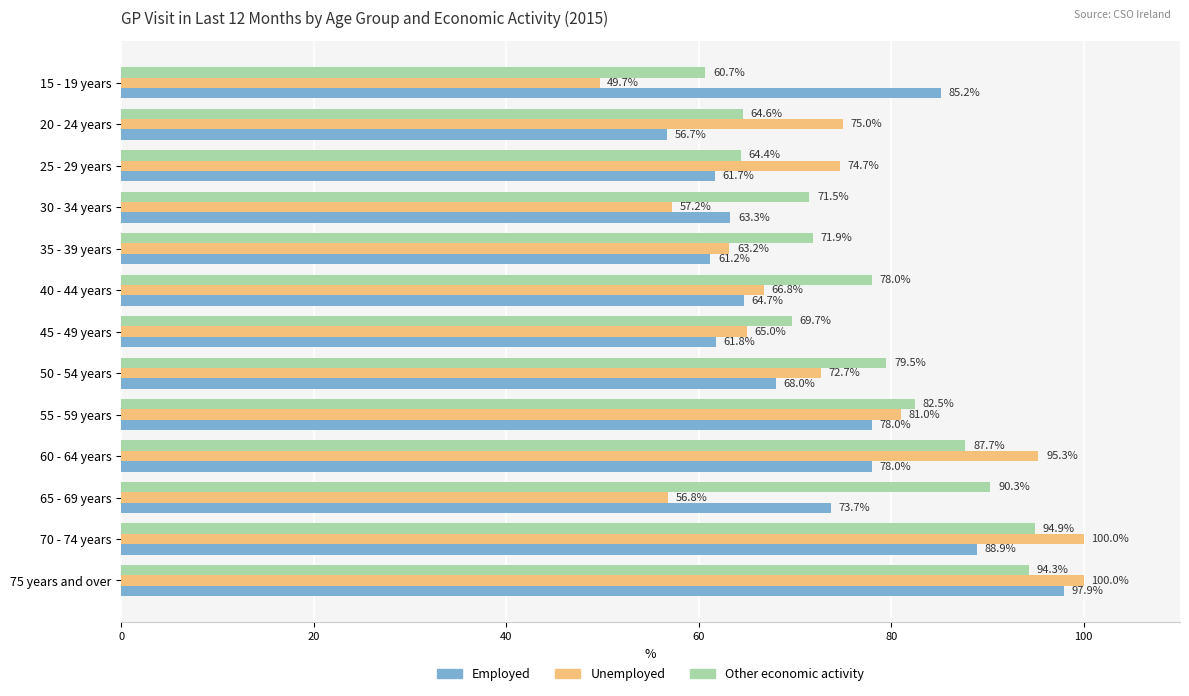

What is the average value of the Other economic activity series?

77.7